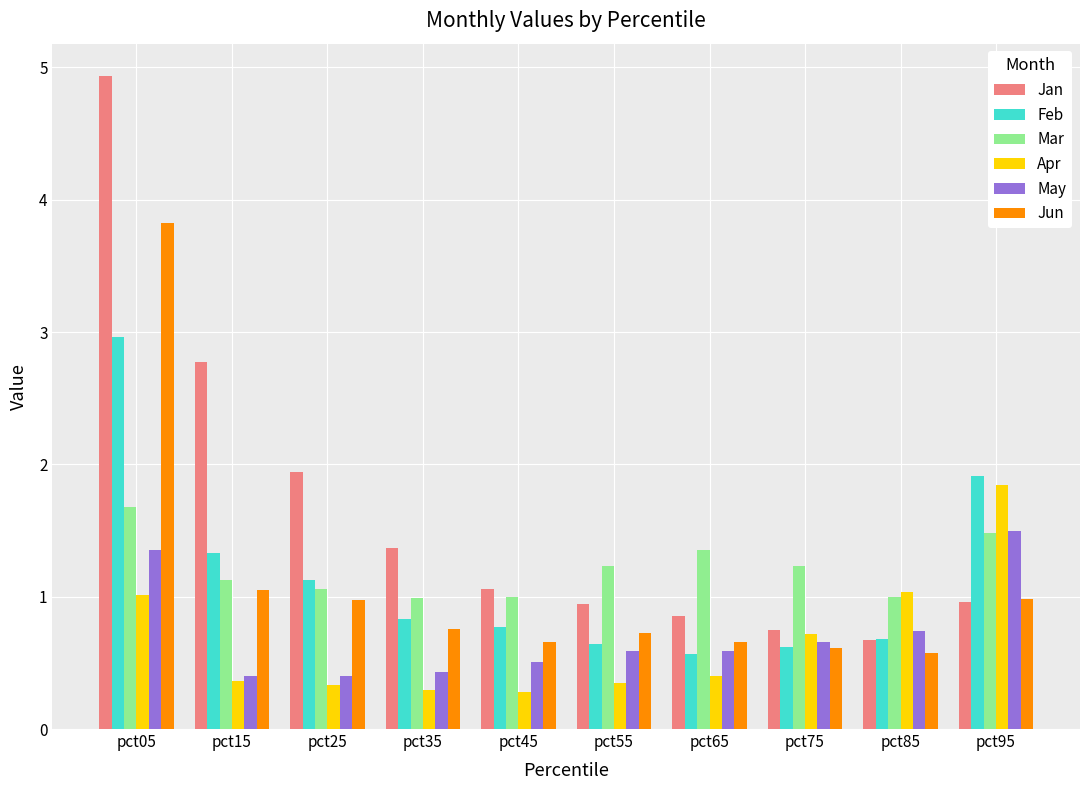

What is the value of the Jun bar at the 8th from the left?

0.6